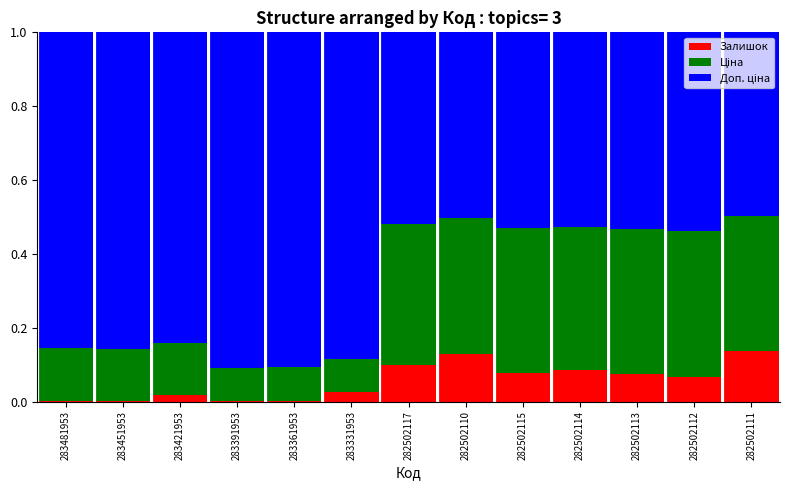

What is the total value across all series at 283331953?

1.0